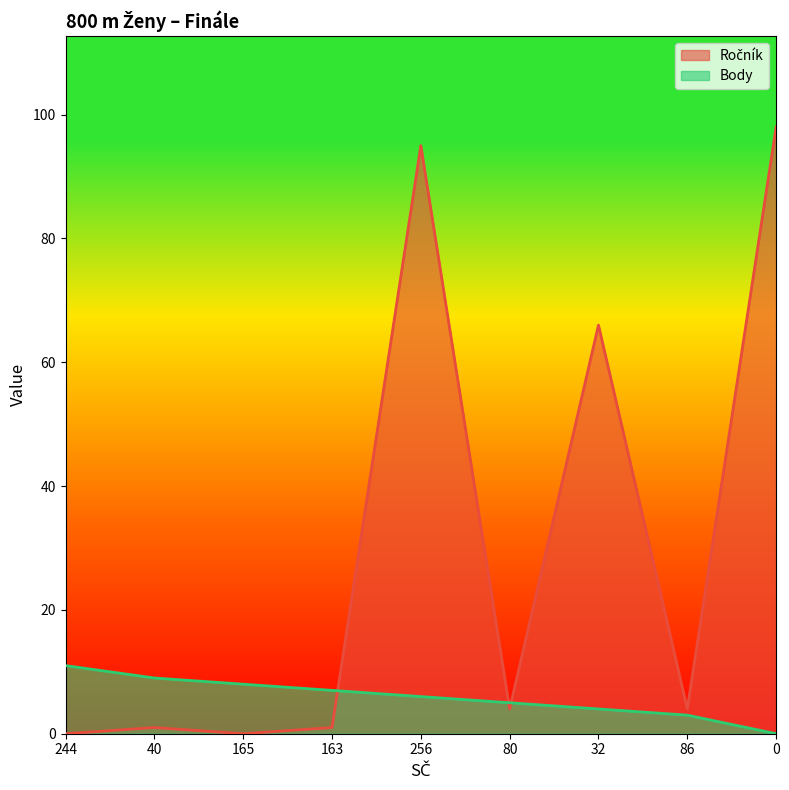

Where do Body and Ročník first cross each other?

163 and 256